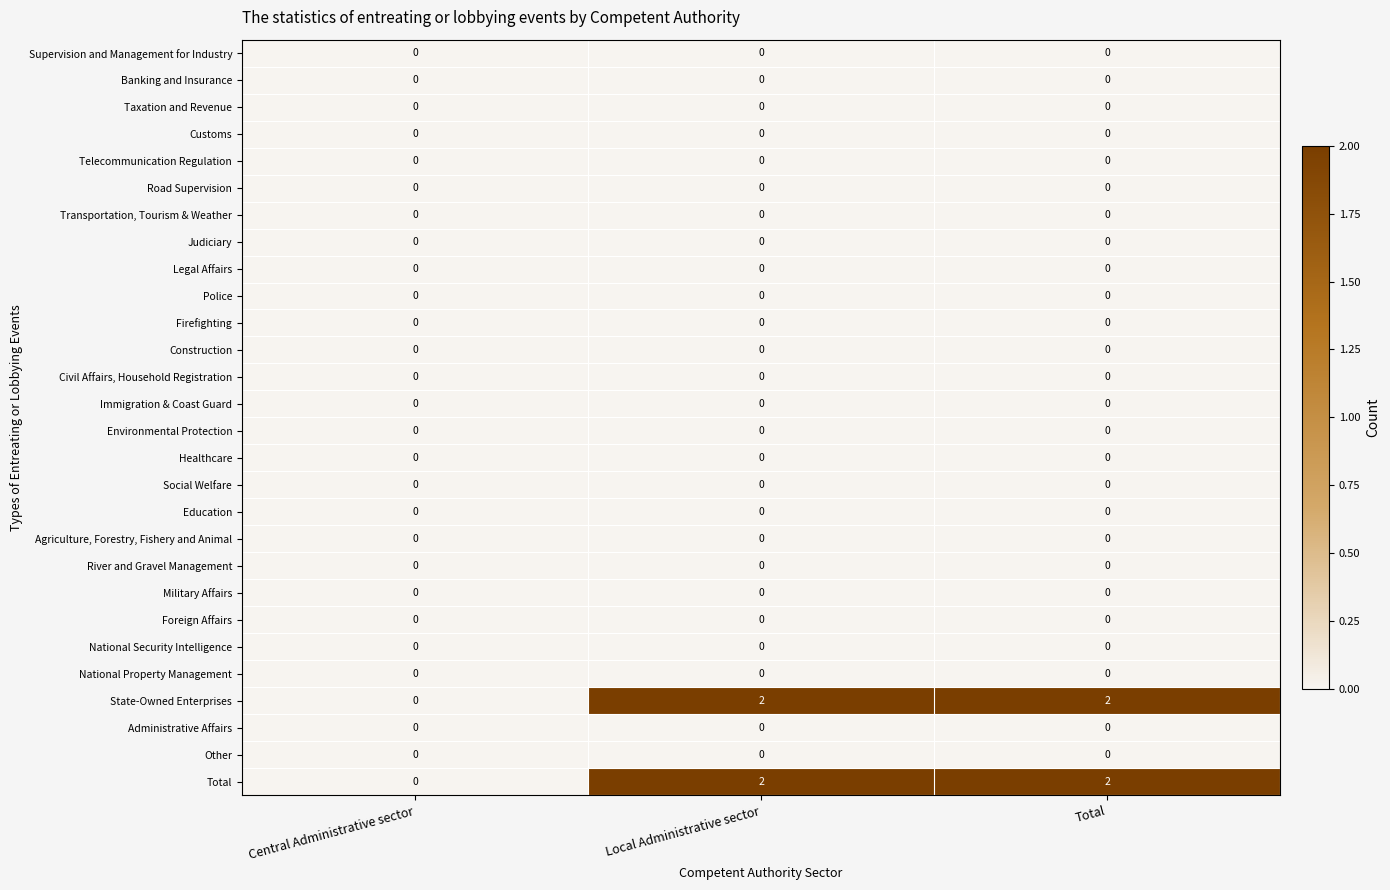

What is the total value across all series at Total?

4